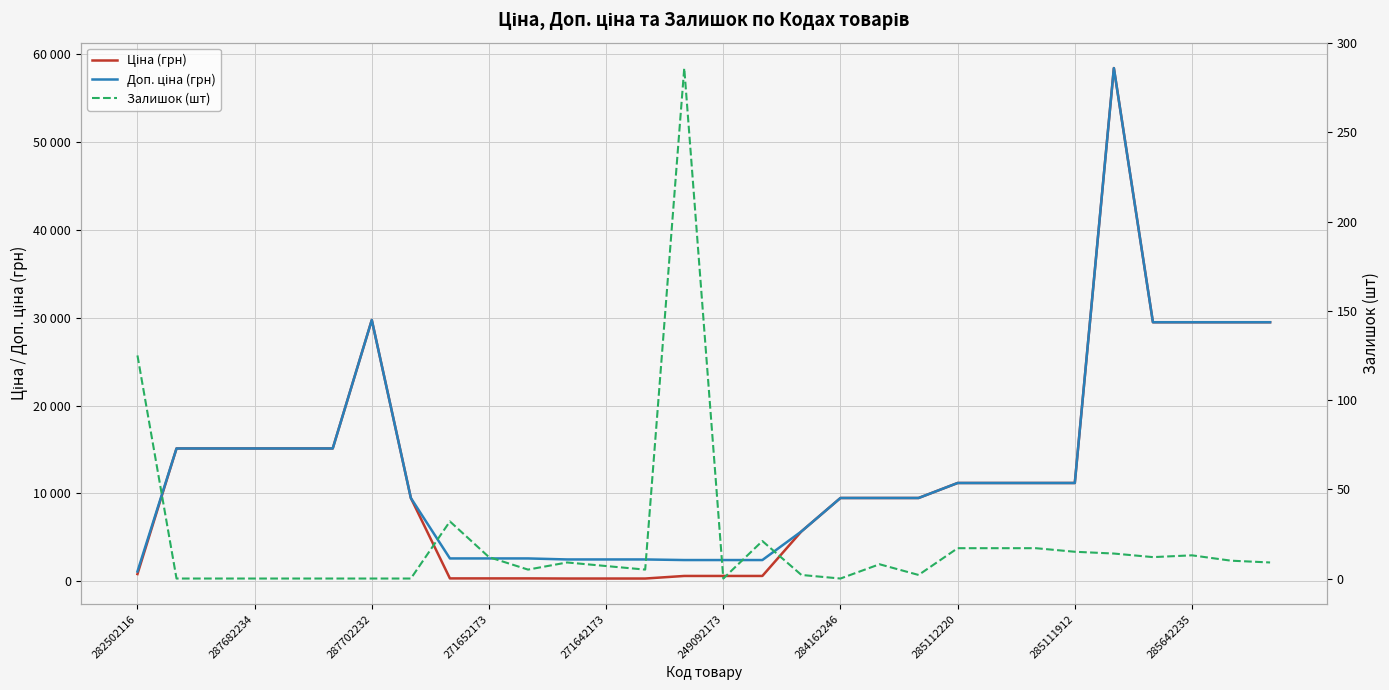

The value of Доп. ціна (грн) at 282502116 is 1109.2. True or false?

True